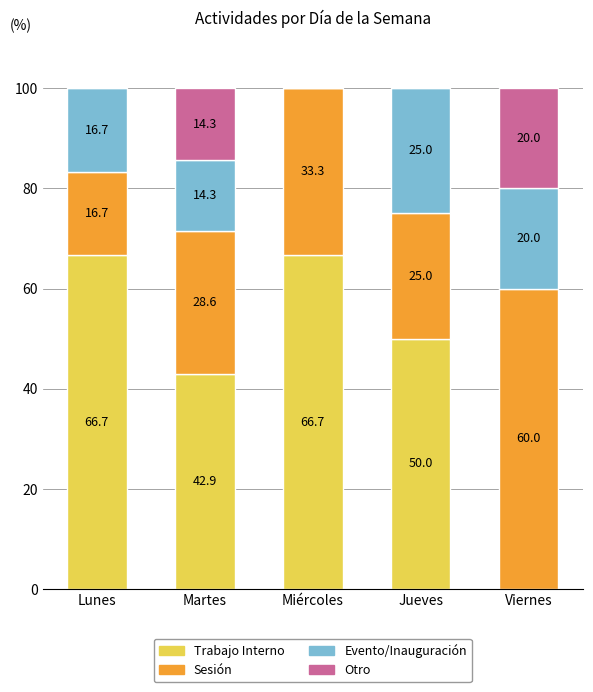

How many series are shown in this chart?

4